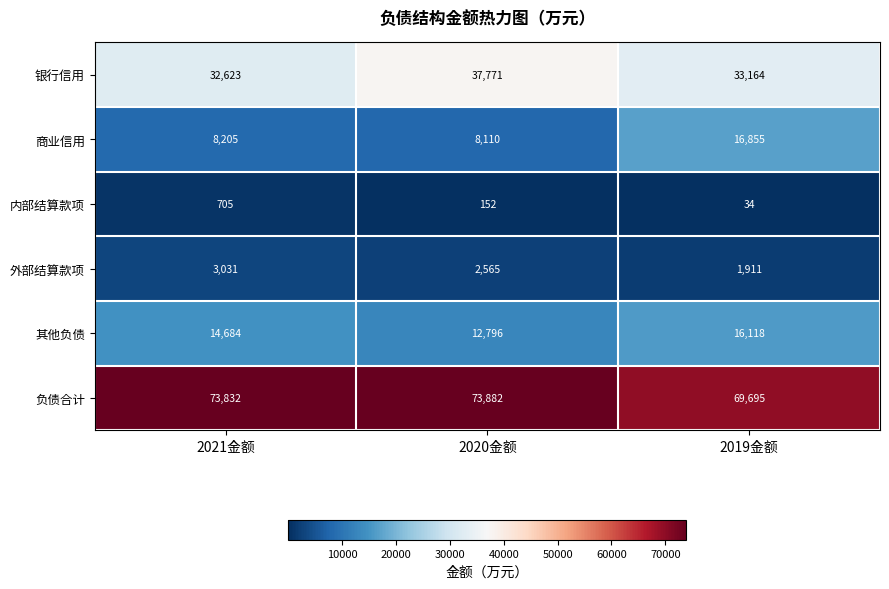

What is the total value across all series at 2020金额?

135276